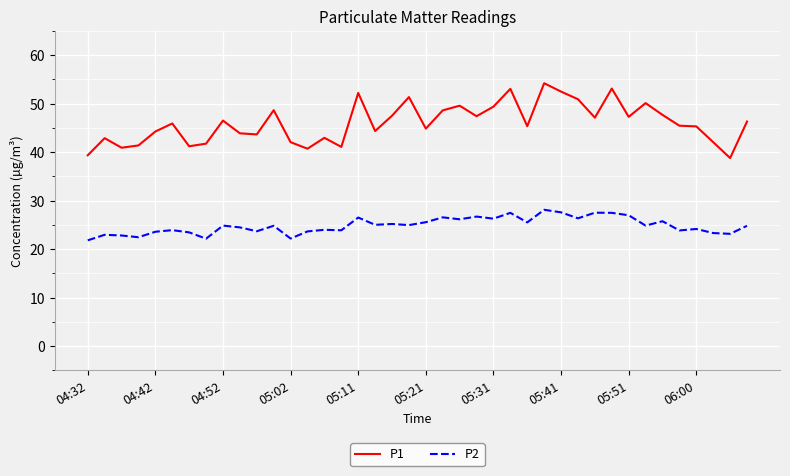

Which series has the largest total across all categories?

P1